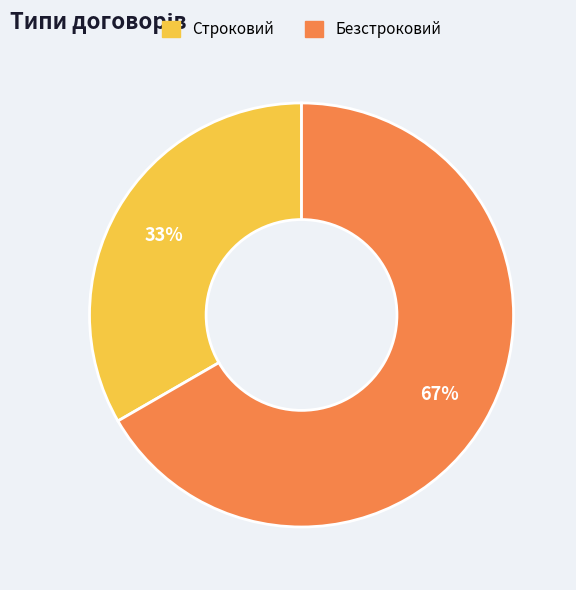

Rank the categories by value from lowest to highest.

Строковий, Безстроковий